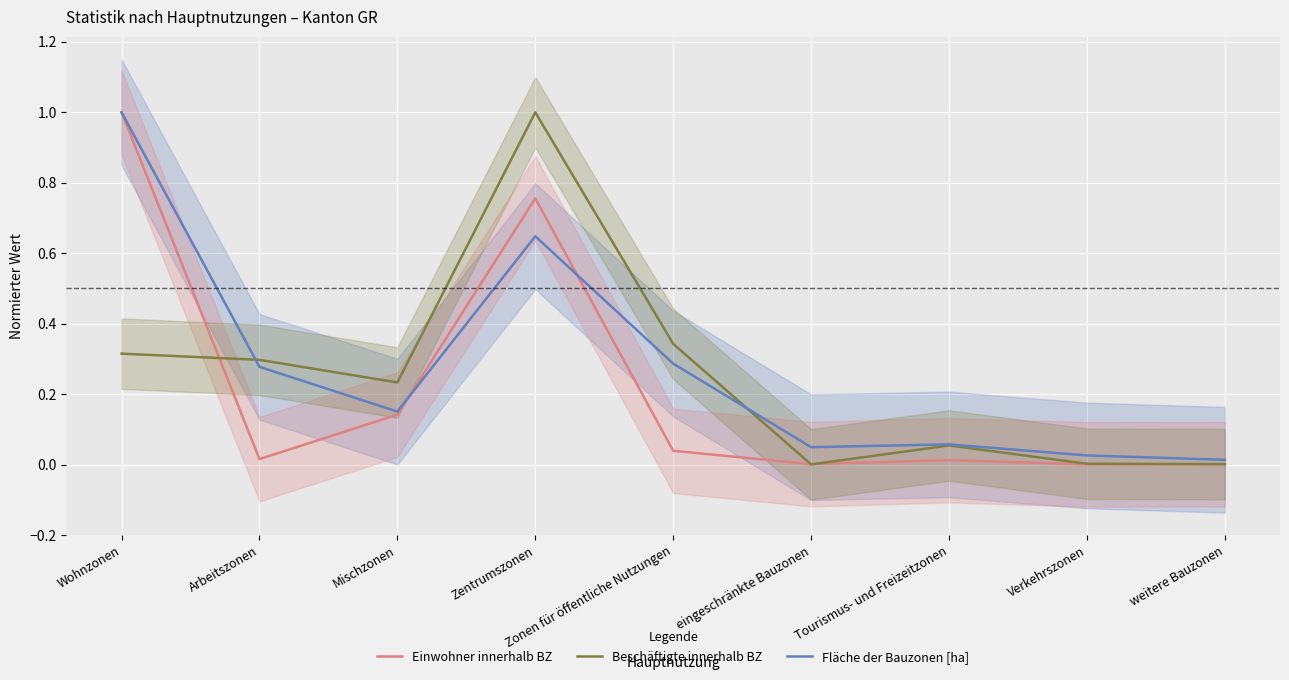

Rank the series at Tourismus- und Freizeitzonen from lowest to highest value.

Einwohner innerhalb BZ, Beschäftigte innerhalb BZ, Fläche der Bauzonen [ha]